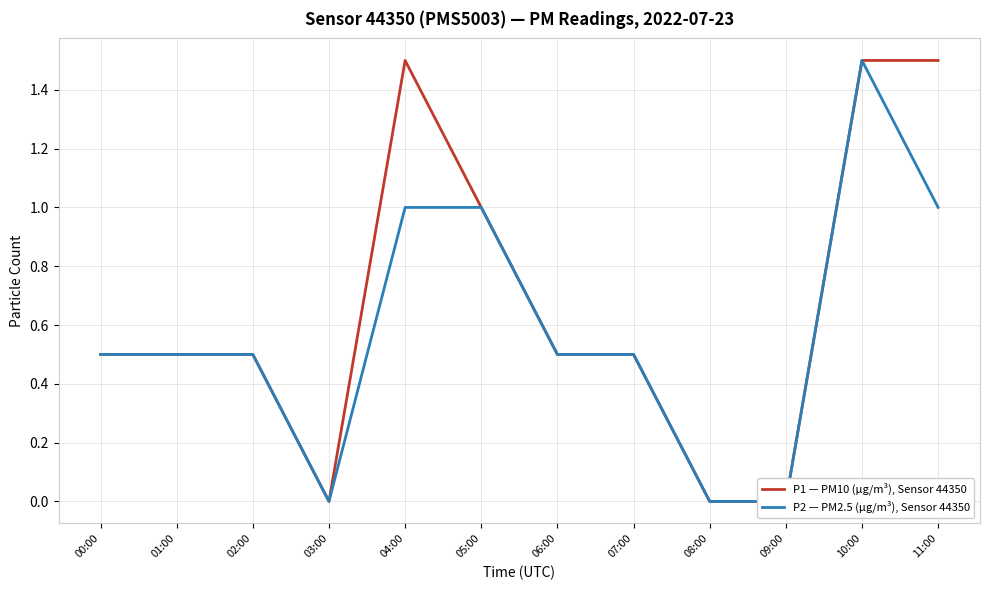

Where is the first local maximum for P1 — PM10 (µg/m³), Sensor 44350?

04:00